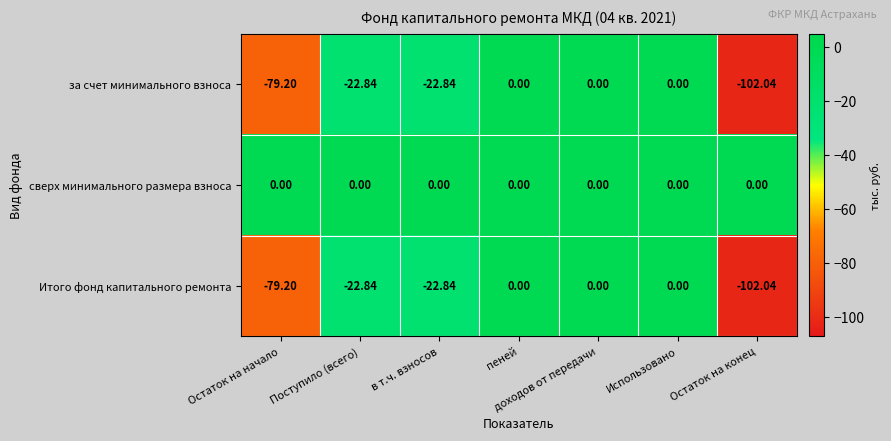

Is the value of за счет минимального взноса at доходов от передачи greater than the value of Итого фонд капитального ремонта at Поступило (всего)?

Yes